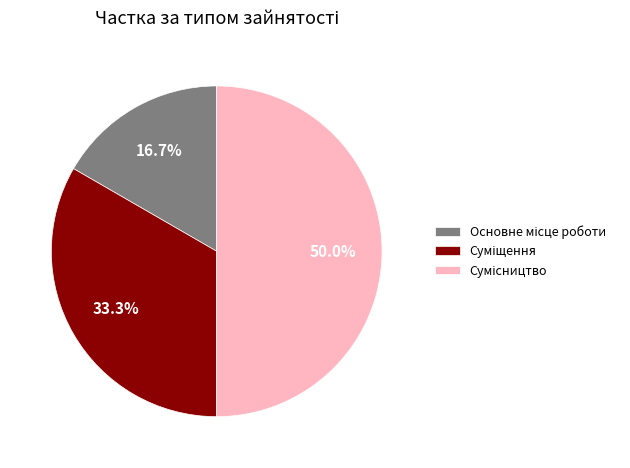

To the nearest percent, what is the combined percentage of Суміщення and Сумісництво?

83%